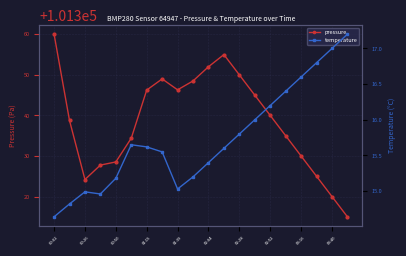

What is the maximum value for pressure?

101360.0